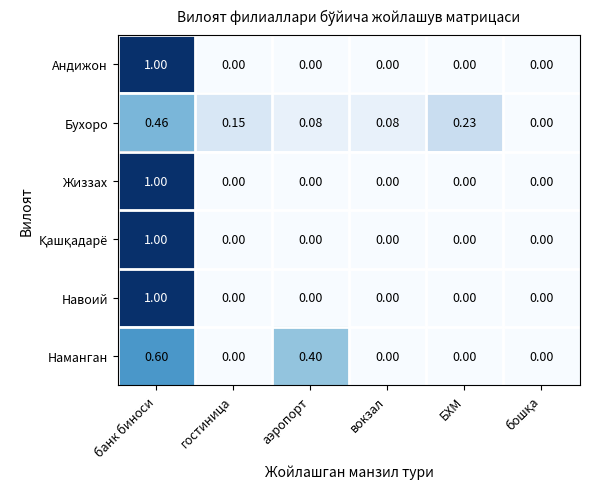

At which category is the sum across all series the highest?

банк биноси